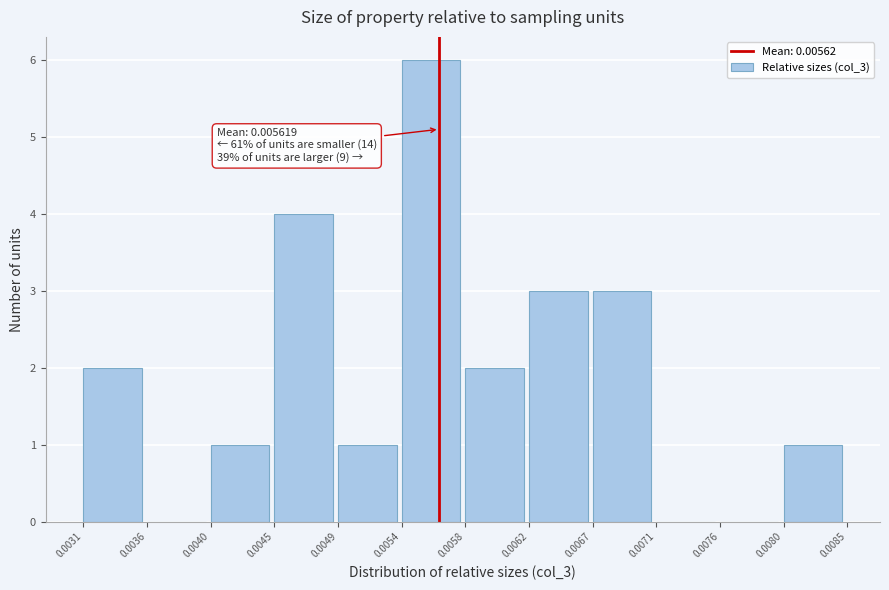

Which range on the x-axis has the tallest bar?

0.0054 to 0.0058